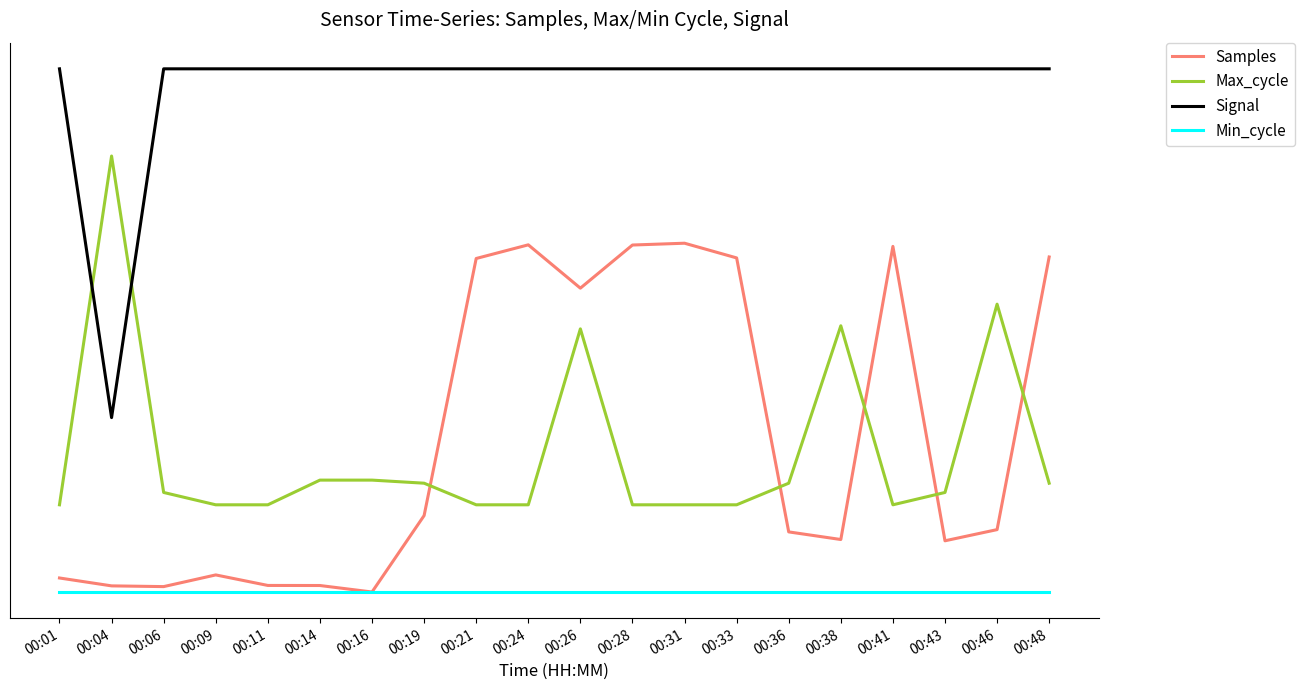

True or false: Max_cycle and Samples cross at least once.

True